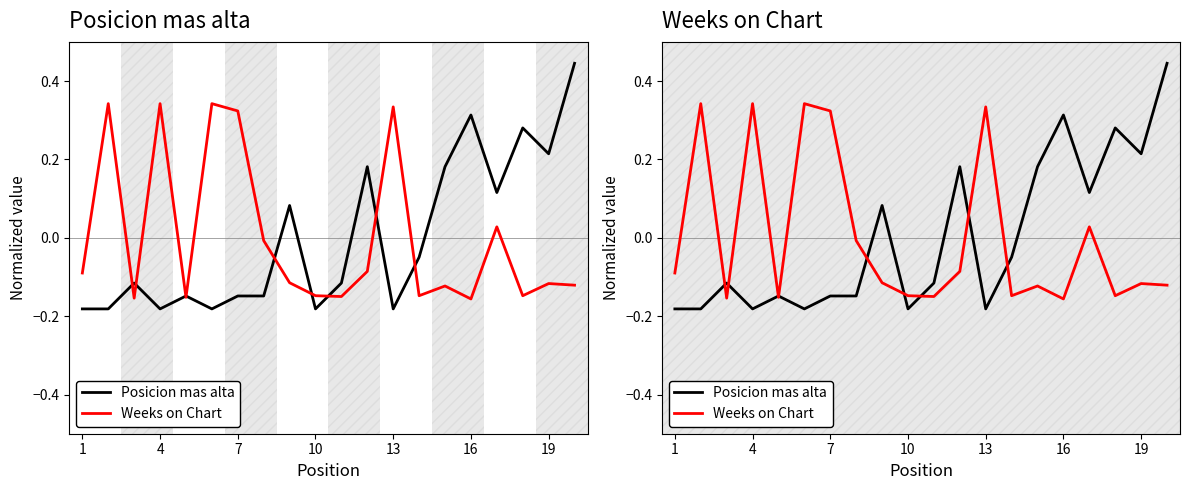

Reading left to right, transcribe all the data shown in this chart.

Posicion mas alta: -0.2	-0.2	-0.1	-0.2	-0.1	-0.2	-0.1	-0.1	0.1	-0.2	-0.1	0.2	-0.2	-0.0	0.2	0.3	0.1	0.3	0.2	0.4
Weeks on Chart: -0.1	0.3	-0.2	0.3	-0.2	0.3	0.3	-0.0	-0.1	-0.1	-0.1	-0.1	0.3	-0.1	-0.1	-0.2	0.0	-0.1	-0.1	-0.1